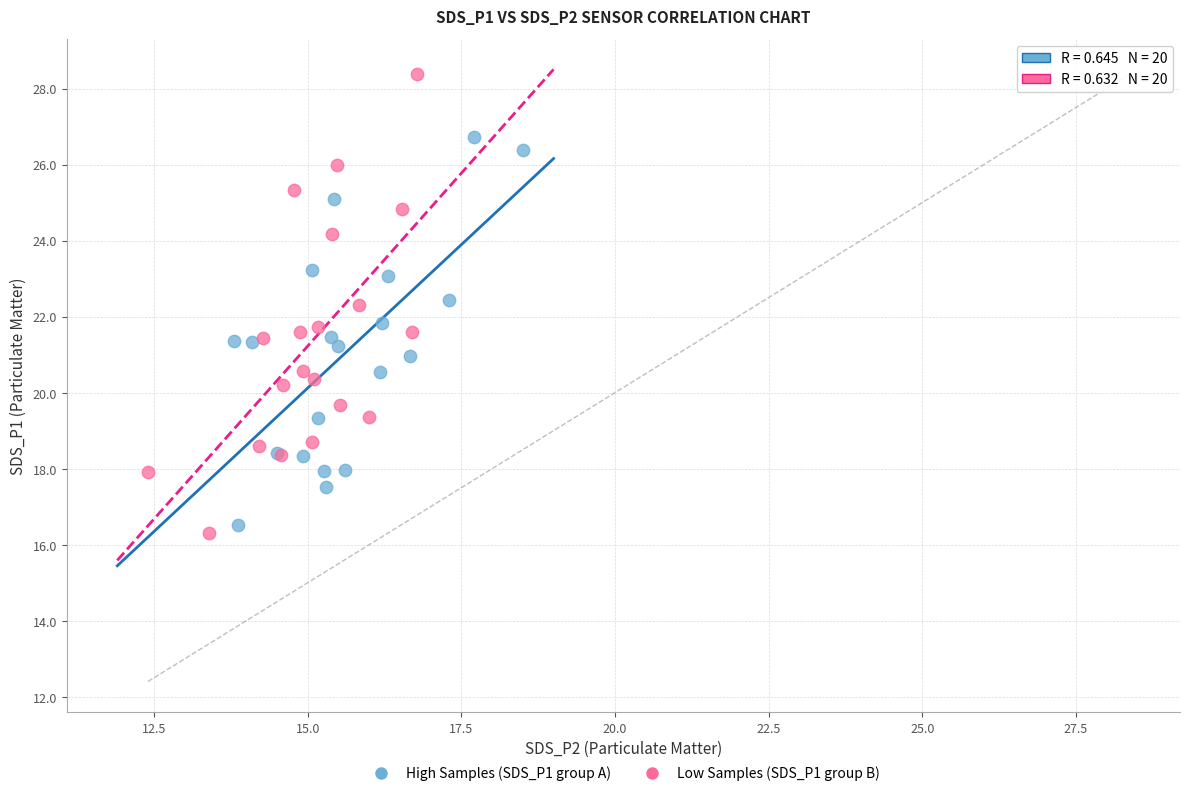

Which series reaches the maximum Y coordinate?

Low Samples (SDS_P1 group B)